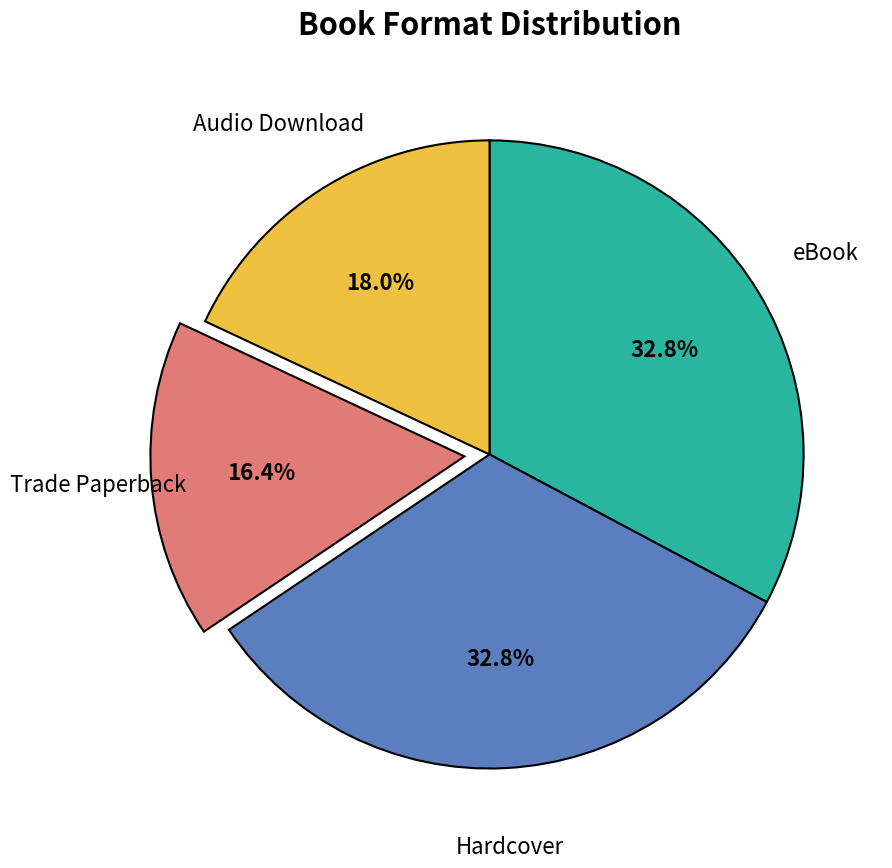

Is there a majority slice in this chart?

No